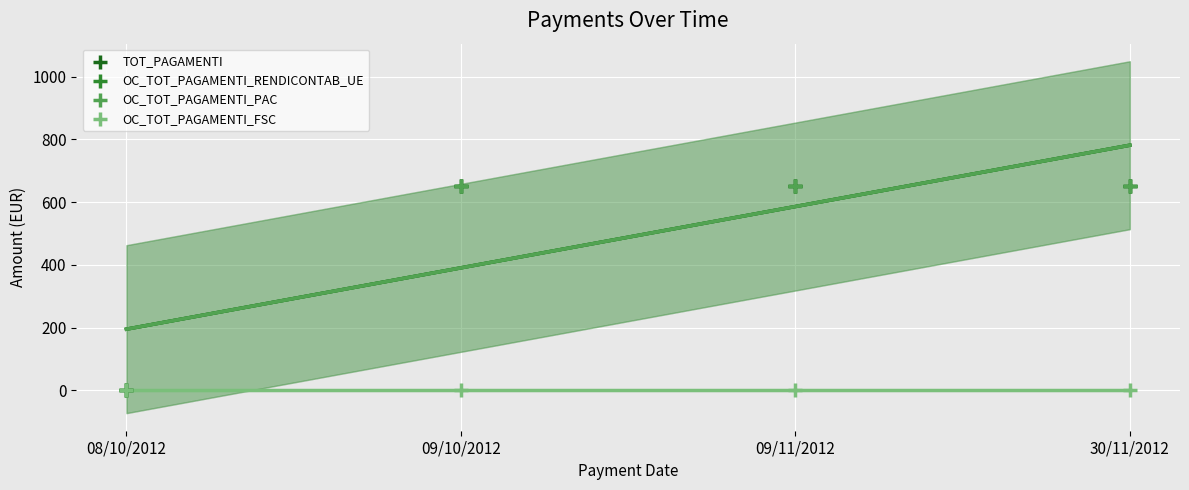

Which series has the largest Y range (max minus min)?

TOT_PAGAMENTI